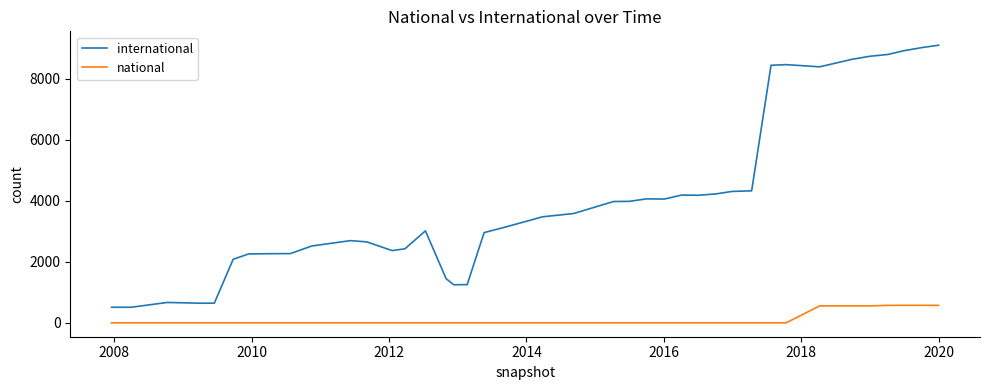

Which series has the largest total across all categories?

international